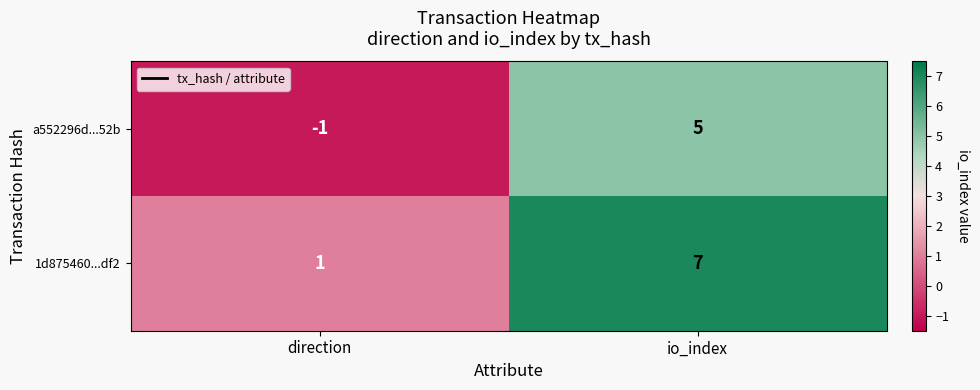

What is the difference between the maximum and minimum values in the a552296d...52b series?

6